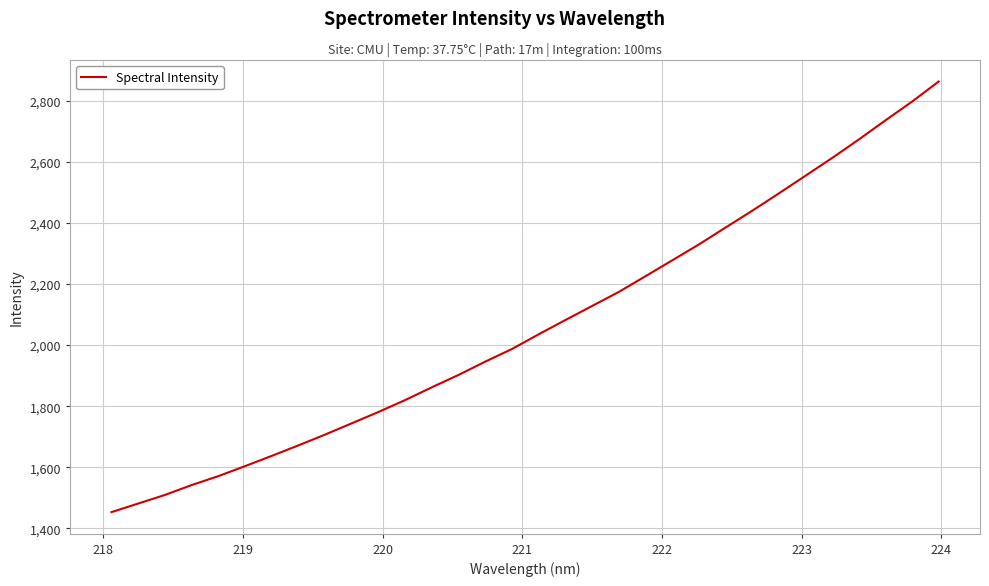

What is the minimum value shown in the chart?

1453.1